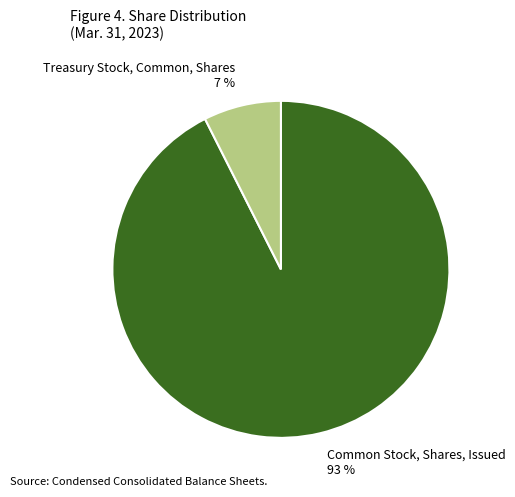

Does Common Stock, Shares, Issued account for over 50% of the chart?

Yes